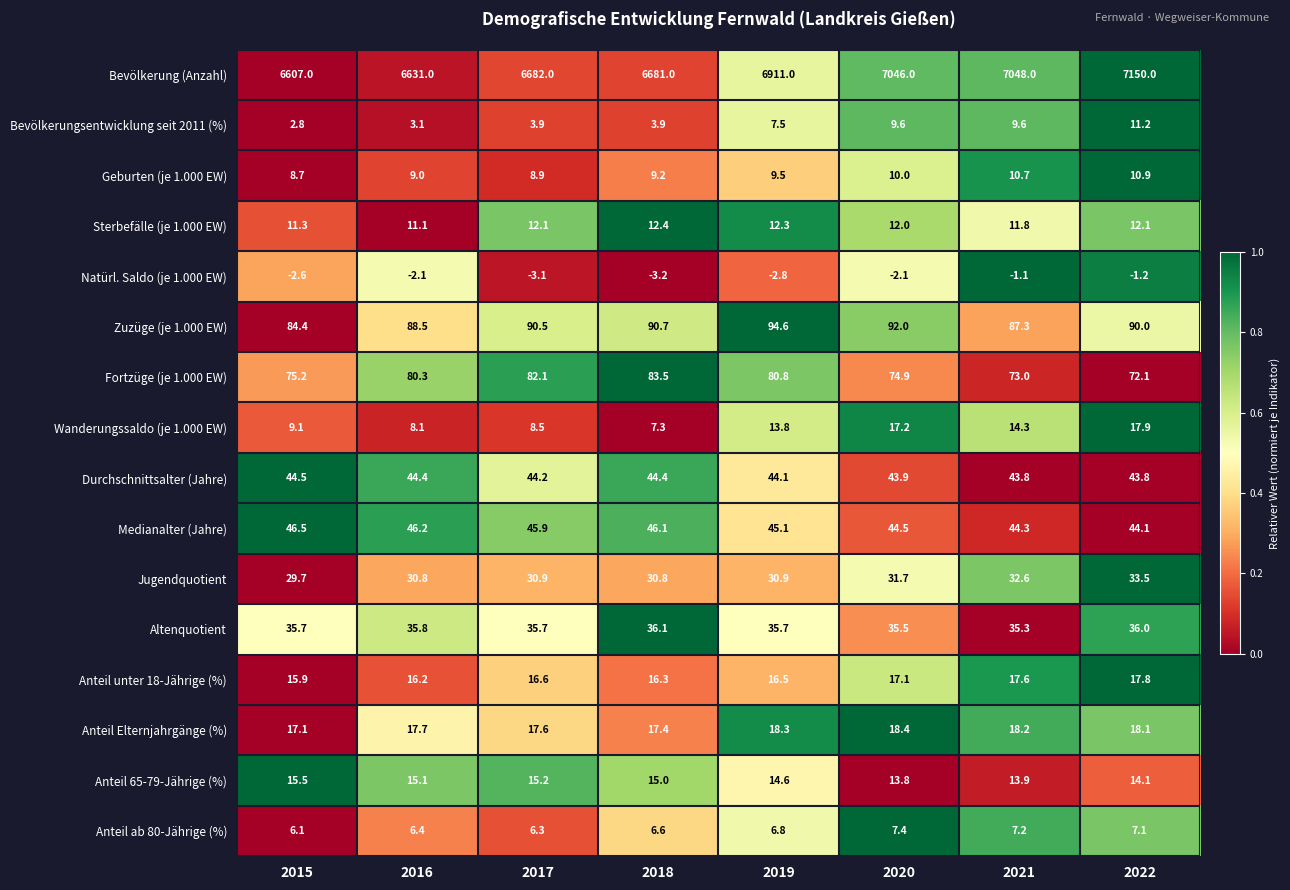

What is the sum of the Durchschnittsalter (Jahre) values at 2021 and 2016?

88.2